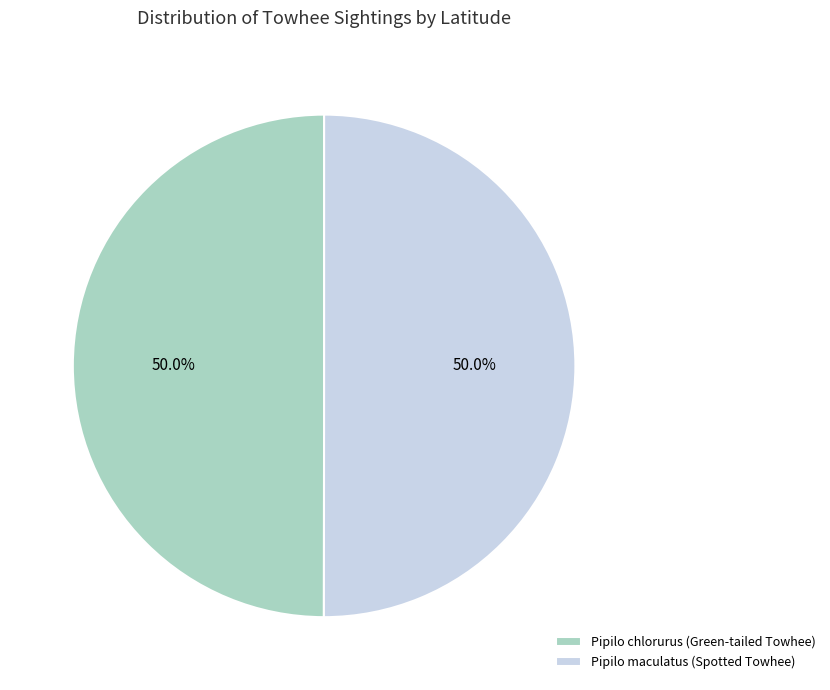

Do Pipilo chlorurus (Green-tailed Towhee) and Pipilo maculatus (Spotted Towhee) together represent more than half of the pie?

Yes